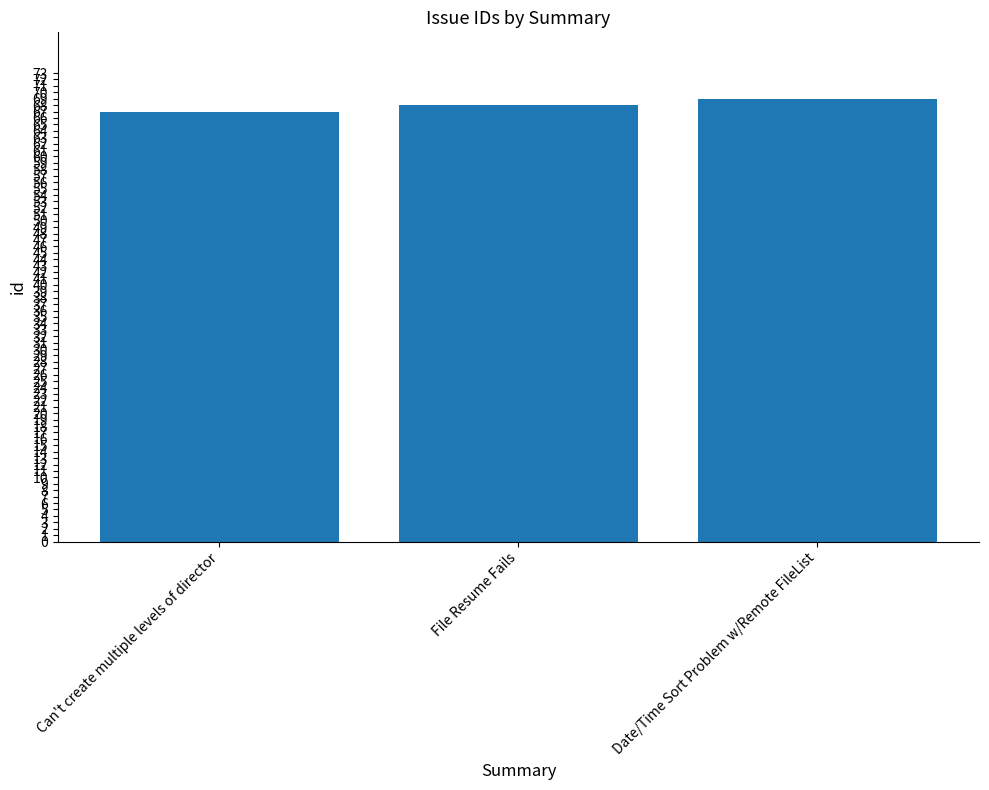

What is the label of the 2nd bar from the left?

File Resume Fails